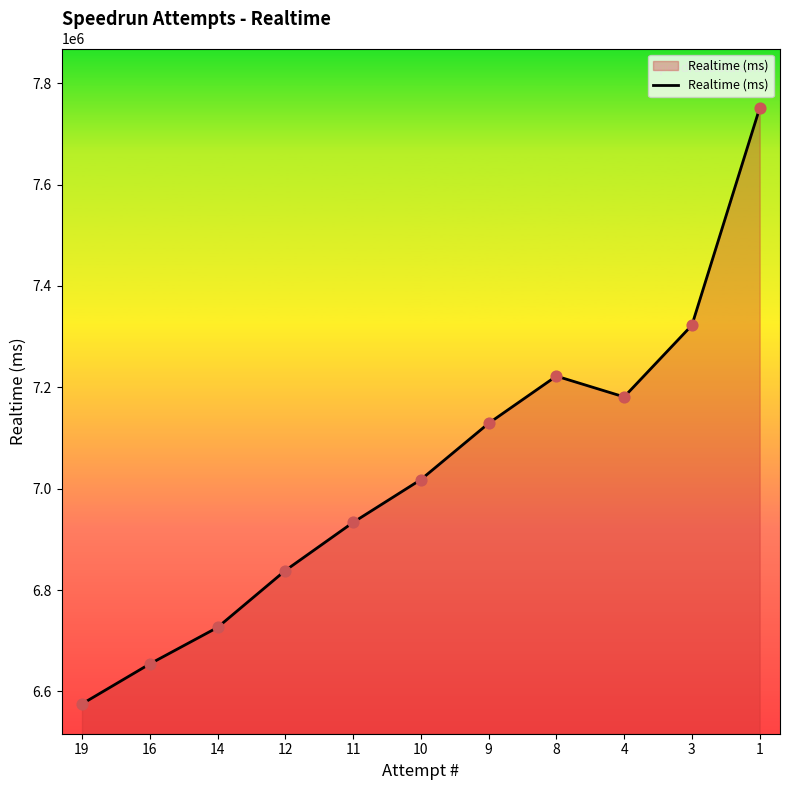

Between 19 and 3, which is larger?

3